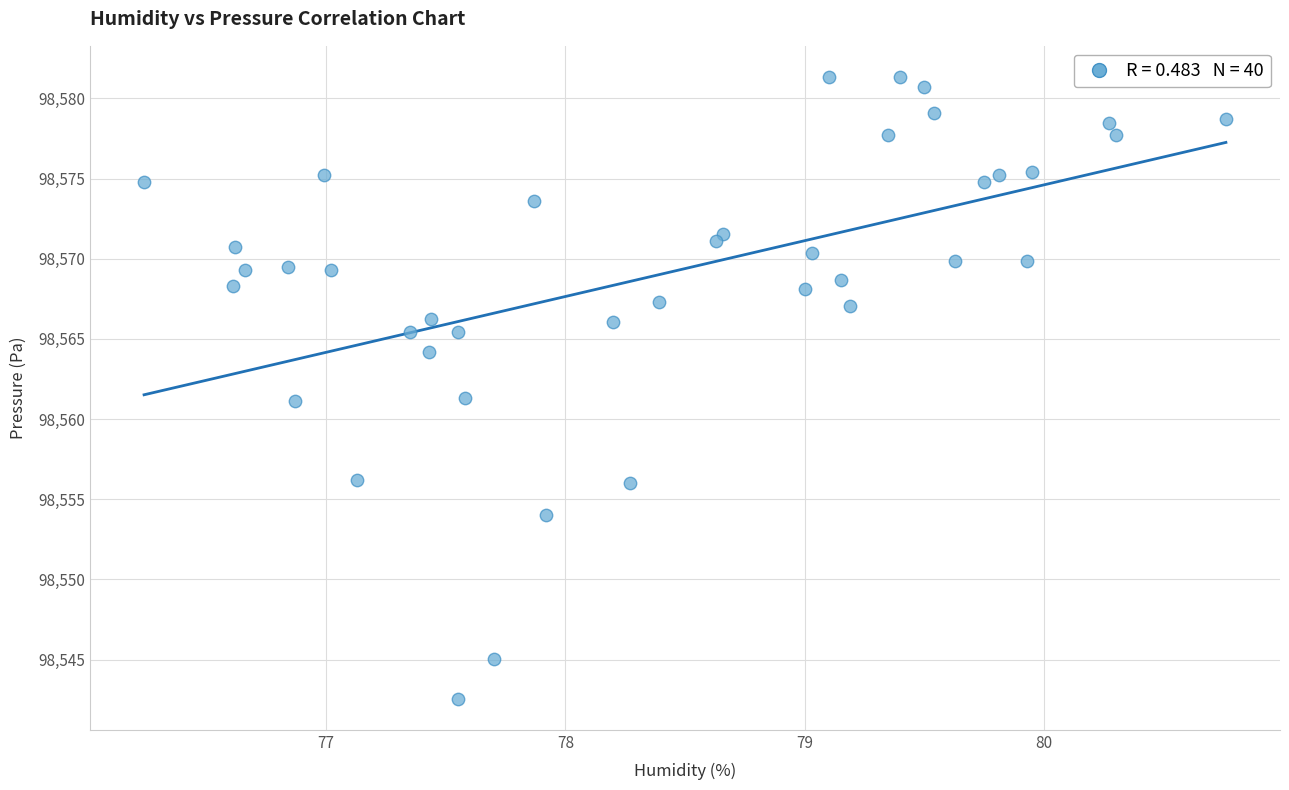

What is the range of Y values (max minus min)?

38.8